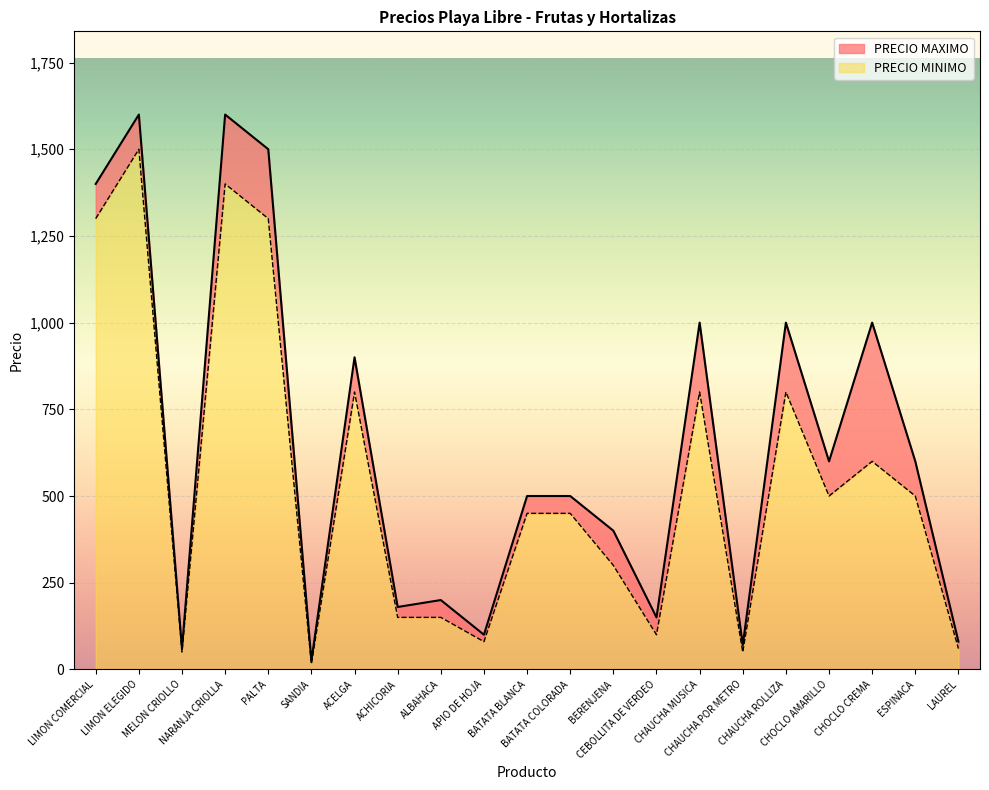

What is the difference between the maximum and minimum values in the PRECIO MAXIMO series?

1575